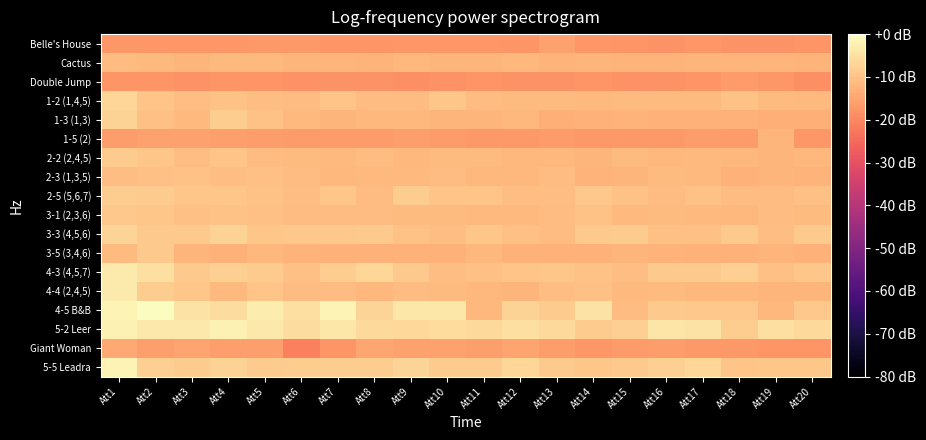

Between Att11 and Att15, which is larger?

Att11